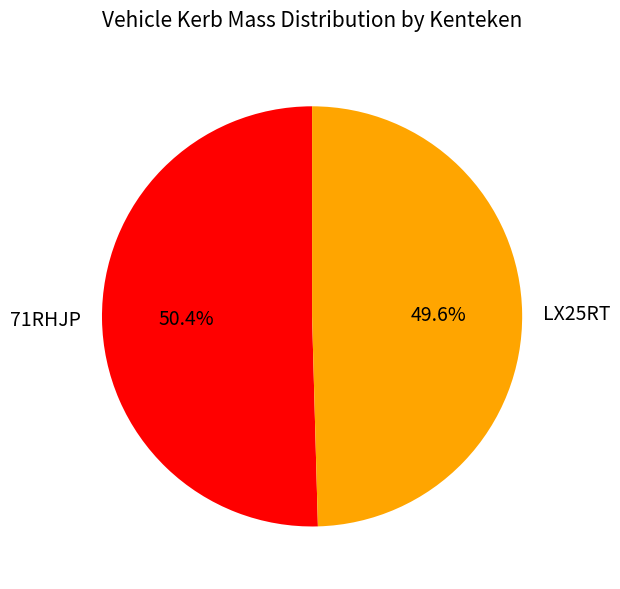

Between 71RHJP and LX25RT, which is larger?

71RHJP